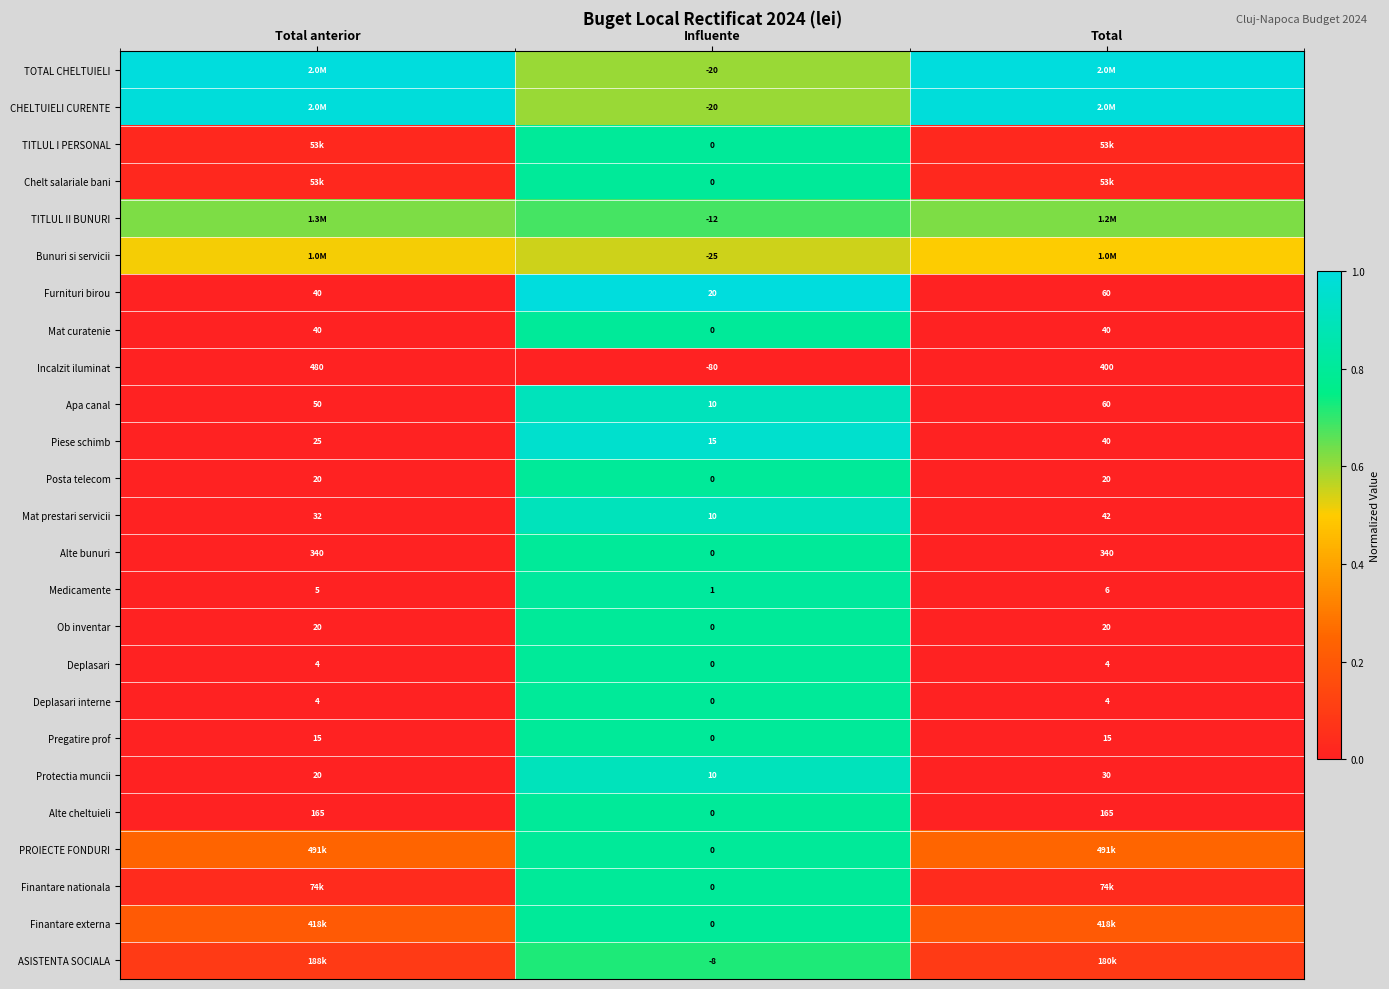

Which category has the highest value in the Protectia muncii series?

Total